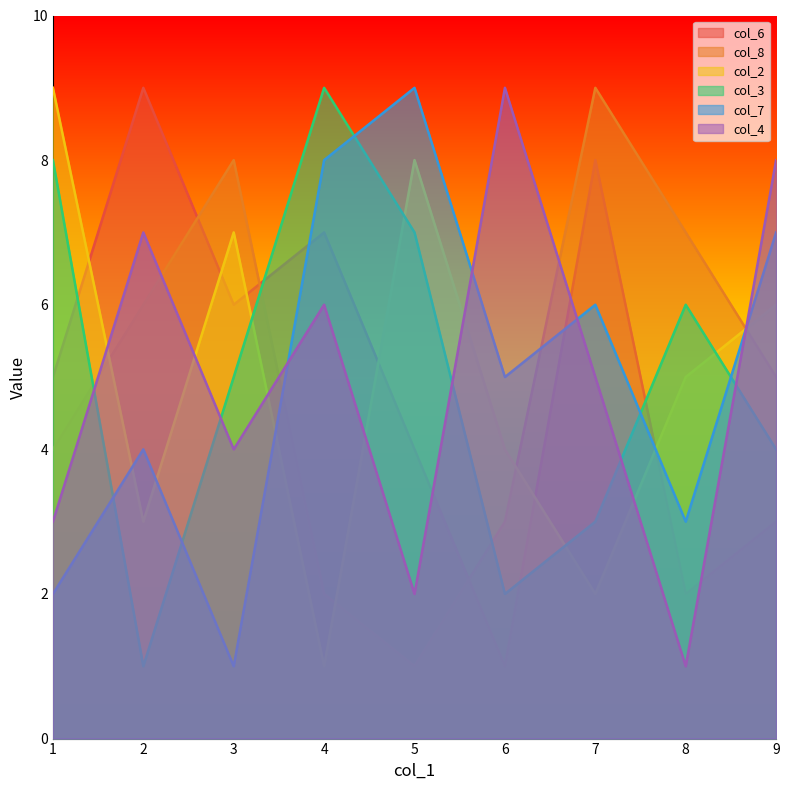

Which series changed the most between 2 and 7?

col_8